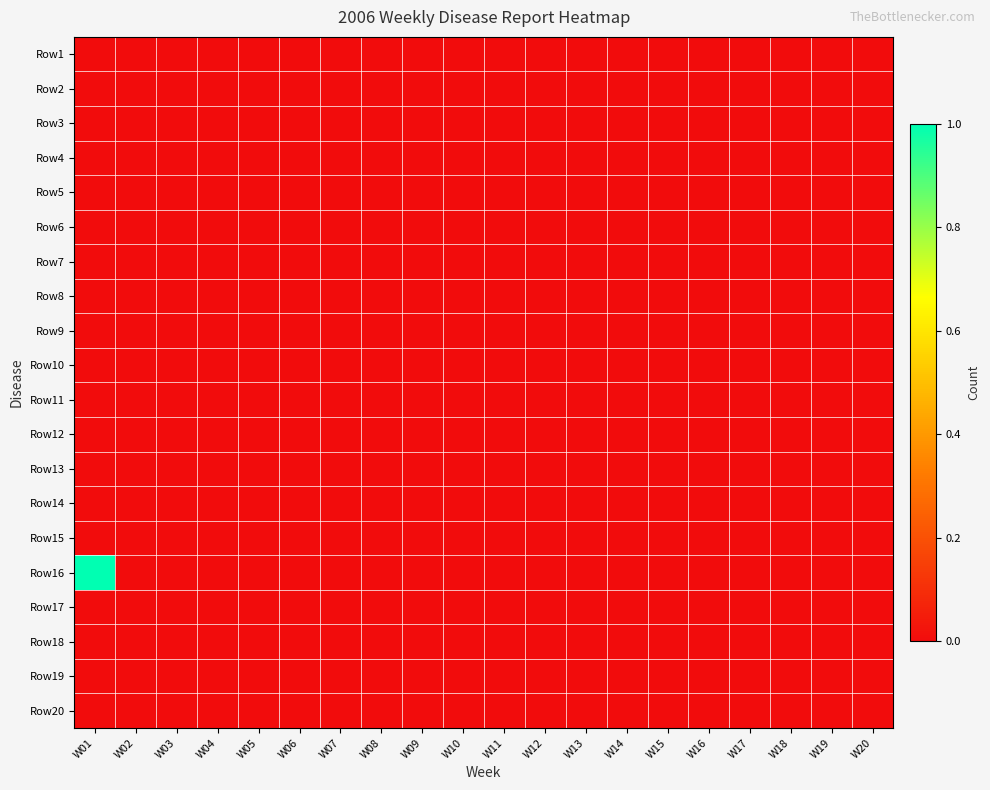

Reading right to left, transcribe all the data shown in this chart.

Row1: W20=0	W19=0	W18=0	W17=0	W16=0	W15=0	W14=0	W13=0	W12=0	W11=0	W10=0	W09=0	W08=0	W07=0	W06=0	W05=0	W04=0	W03=0	W02=0	W01=0
Row2: W20=0	W19=0	W18=0	W17=0	W16=0	W15=0	W14=0	W13=0	W12=0	W11=0	W10=0	W09=0	W08=0	W07=0	W06=0	W05=0	W04=0	W03=0	W02=0	W01=0
Row3: W20=0	W19=0	W18=0	W17=0	W16=0	W15=0	W14=0	W13=0	W12=0	W11=0	W10=0	W09=0	W08=0	W07=0	W06=0	W05=0	W04=0	W03=0	W02=0	W01=0
Row4: W20=0	W19=0	W18=0	W17=0	W16=0	W15=0	W14=0	W13=0	W12=0	W11=0	W10=0	W09=0	W08=0	W07=0	W06=0	W05=0	W04=0	W03=0	W02=0	W01=0
Row5: W20=0	W19=0	W18=0	W17=0	W16=0	W15=0	W14=0	W13=0	W12=0	W11=0	W10=0	W09=0	W08=0	W07=0	W06=0	W05=0	W04=0	W03=0	W02=0	W01=0
Row6: W20=0	W19=0	W18=0	W17=0	W16=0	W15=0	W14=0	W13=0	W12=0	W11=0	W10=0	W09=0	W08=0	W07=0	W06=0	W05=0	W04=0	W03=0	W02=0	W01=0
Row7: W20=0	W19=0	W18=0	W17=0	W16=0	W15=0	W14=0	W13=0	W12=0	W11=0	W10=0	W09=0	W08=0	W07=0	W06=0	W05=0	W04=0	W03=0	W02=0	W01=0
Row8: W20=0	W19=0	W18=0	W17=0	W16=0	W15=0	W14=0	W13=0	W12=0	W11=0	W10=0	W09=0	W08=0	W07=0	W06=0	W05=0	W04=0	W03=0	W02=0	W01=0
Row9: W20=0	W19=0	W18=0	W17=0	W16=0	W15=0	W14=0	W13=0	W12=0	W11=0	W10=0	W09=0	W08=0	W07=0	W06=0	W05=0	W04=0	W03=0	W02=0	W01=0
Row10: W20=0	W19=0	W18=0	W17=0	W16=0	W15=0	W14=0	W13=0	W12=0	W11=0	W10=0	W09=0	W08=0	W07=0	W06=0	W05=0	W04=0	W03=0	W02=0	W01=0
Row11: W20=0	W19=0	W18=0	W17=0	W16=0	W15=0	W14=0	W13=0	W12=0	W11=0	W10=0	W09=0	W08=0	W07=0	W06=0	W05=0	W04=0	W03=0	W02=0	W01=0
Row12: W20=0	W19=0	W18=0	W17=0	W16=0	W15=0	W14=0	W13=0	W12=0	W11=0	W10=0	W09=0	W08=0	W07=0	W06=0	W05=0	W04=0	W03=0	W02=0	W01=0
Row13: W20=0	W19=0	W18=0	W17=0	W16=0	W15=0	W14=0	W13=0	W12=0	W11=0	W10=0	W09=0	W08=0	W07=0	W06=0	W05=0	W04=0	W03=0	W02=0	W01=0
Row14: W20=0	W19=0	W18=0	W17=0	W16=0	W15=0	W14=0	W13=0	W12=0	W11=0	W10=0	W09=0	W08=0	W07=0	W06=0	W05=0	W04=0	W03=0	W02=0	W01=0
Row15: W20=0	W19=0	W18=0	W17=0	W16=0	W15=0	W14=0	W13=0	W12=0	W11=0	W10=0	W09=0	W08=0	W07=0	W06=0	W05=0	W04=0	W03=0	W02=0	W01=0
Row16: W20=0	W19=0	W18=0	W17=0	W16=0	W15=0	W14=0	W13=0	W12=0	W11=0	W10=0	W09=0	W08=0	W07=0	W06=0	W05=0	W04=0	W03=0	W02=0	W01=1
Row17: W20=0	W19=0	W18=0	W17=0	W16=0	W15=0	W14=0	W13=0	W12=0	W11=0	W10=0	W09=0	W08=0	W07=0	W06=0	W05=0	W04=0	W03=0	W02=0	W01=0
Row18: W20=0	W19=0	W18=0	W17=0	W16=0	W15=0	W14=0	W13=0	W12=0	W11=0	W10=0	W09=0	W08=0	W07=0	W06=0	W05=0	W04=0	W03=0	W02=0	W01=0
Row19: W20=0	W19=0	W18=0	W17=0	W16=0	W15=0	W14=0	W13=0	W12=0	W11=0	W10=0	W09=0	W08=0	W07=0	W06=0	W05=0	W04=0	W03=0	W02=0	W01=0
Row20: W20=0	W19=0	W18=0	W17=0	W16=0	W15=0	W14=0	W13=0	W12=0	W11=0	W10=0	W09=0	W08=0	W07=0	W06=0	W05=0	W04=0	W03=0	W02=0	W01=0